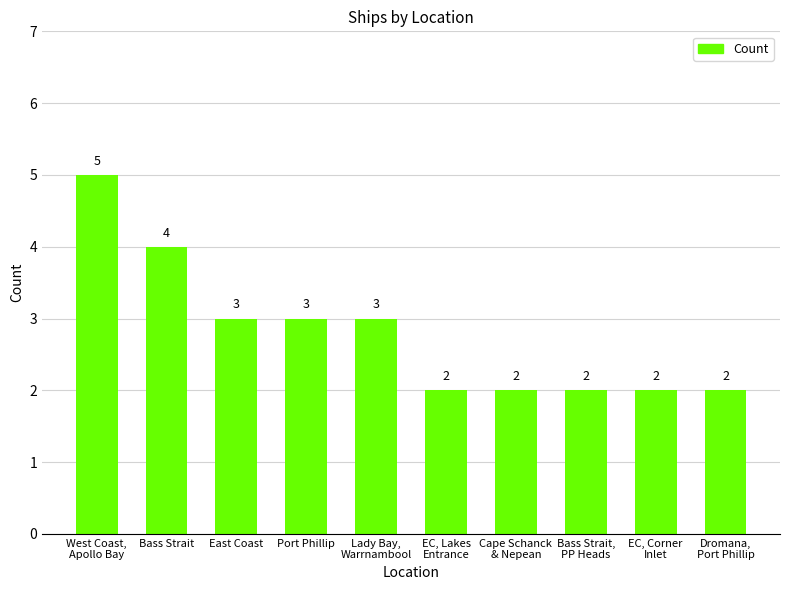

Where does the data first go above 3?

West Coast,
Apollo Bay